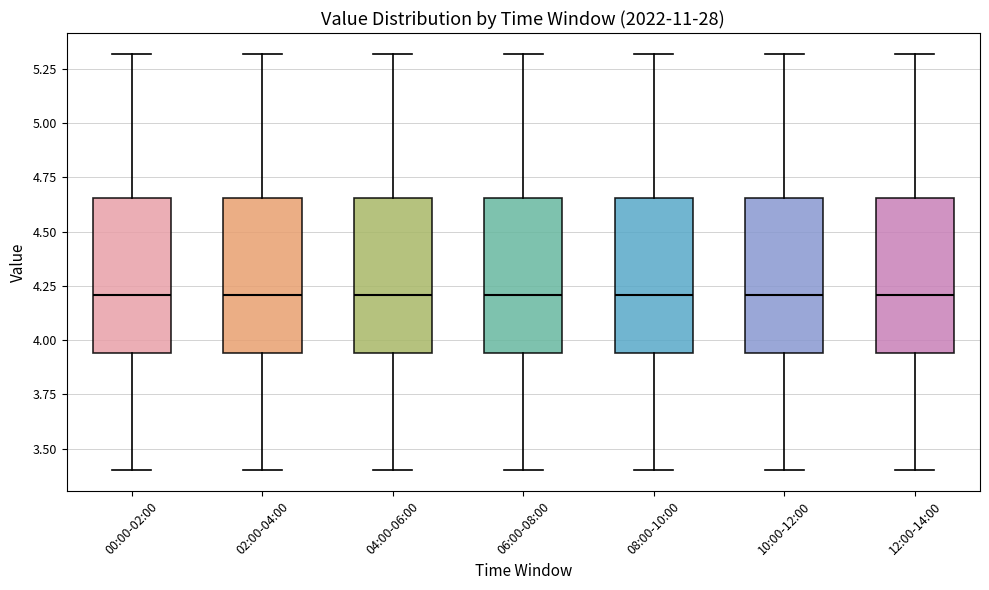

Reading left to right, read every box against the y-axis: the position of its median line, the range the box covers, and the ends of its whiskers. The values are not printed on the chart, so give them approximately, as read against the axis.

00:00-02:00: median 4.20, box 3.95 to 4.65, whiskers 3.40 to 5.30
02:00-04:00: median 4.20, box 3.95 to 4.65, whiskers 3.40 to 5.30
04:00-06:00: median 4.20, box 3.95 to 4.65, whiskers 3.40 to 5.30
06:00-08:00: median 4.20, box 3.95 to 4.65, whiskers 3.40 to 5.30
08:00-10:00: median 4.20, box 3.95 to 4.65, whiskers 3.40 to 5.30
10:00-12:00: median 4.20, box 3.95 to 4.65, whiskers 3.40 to 5.30
12:00-14:00: median 4.20, box 3.95 to 4.65, whiskers 3.40 to 5.30